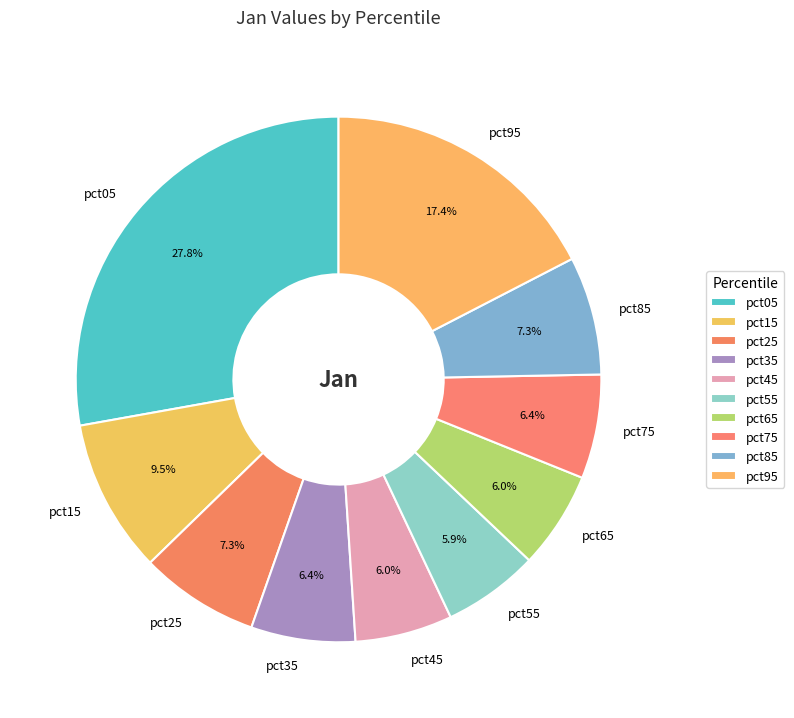

What percentage do pct85 and pct25 together represent?

14.6%